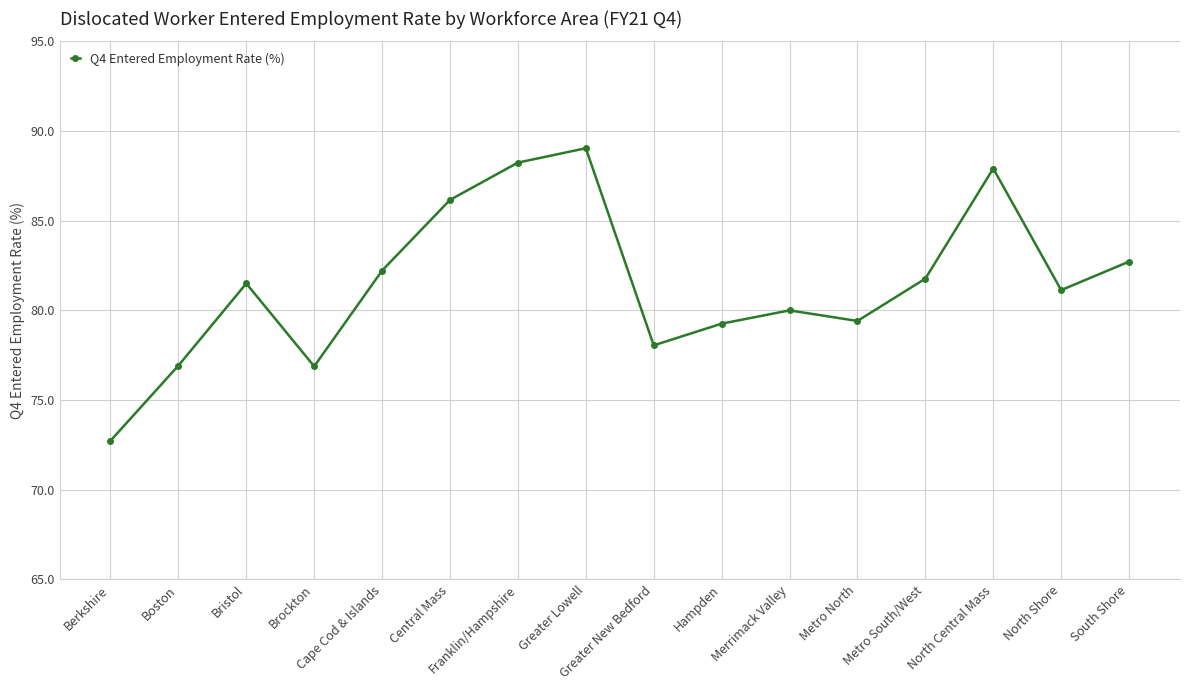

What is the ratio of the value at North Shore to the value at Cape Cod & Islands?

1.0